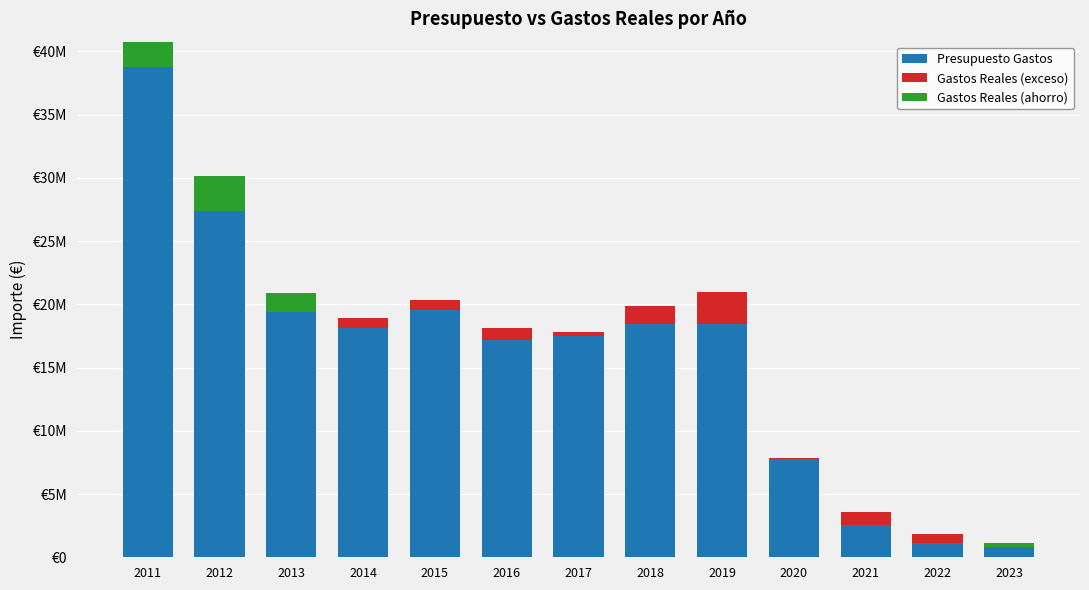

What is the maximum value for Gastos Reales (exceso)?

2517015.8